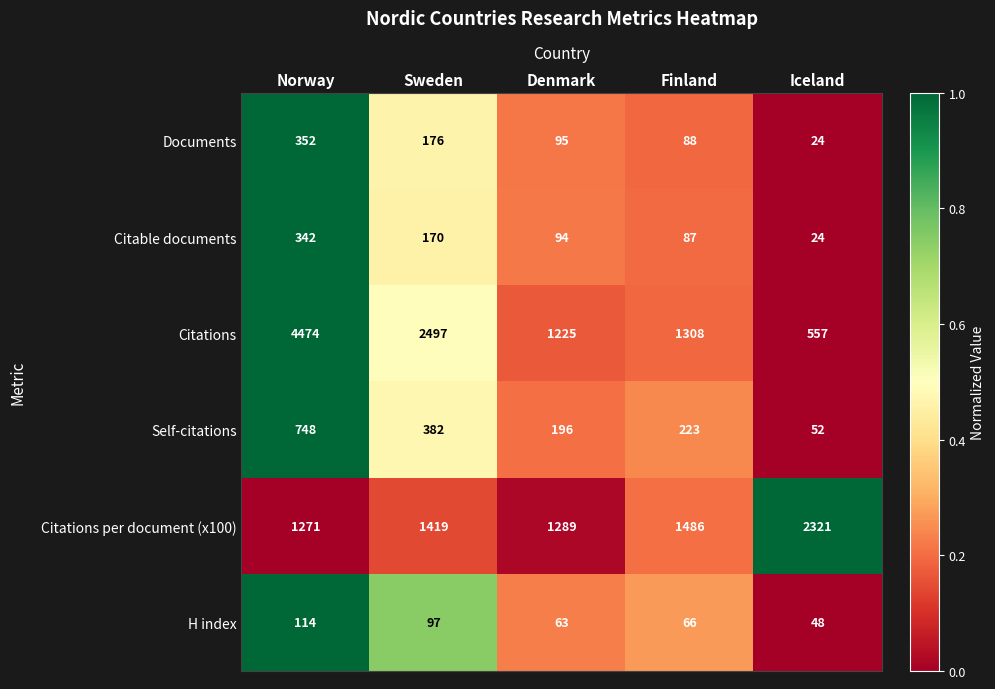

What is the difference between the maximum and minimum values in the Documents series?

328